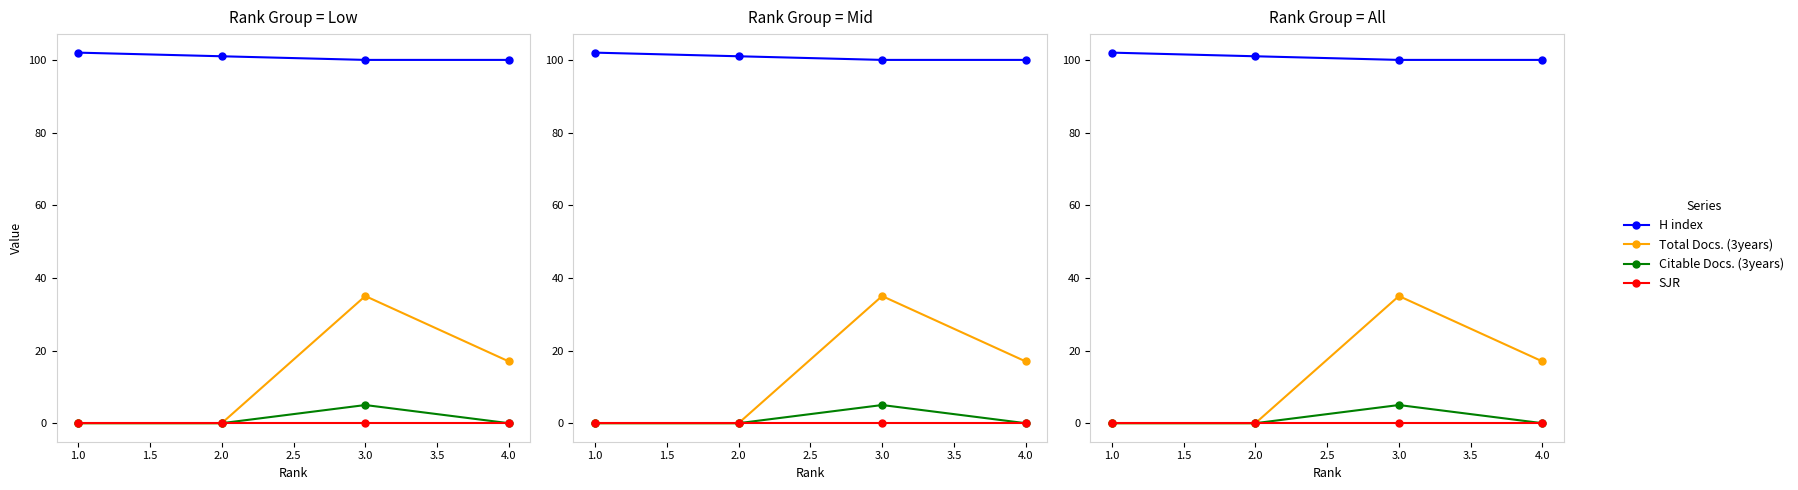

What is the difference between the second highest and second lowest values in the Total Docs. (3years) series?

17